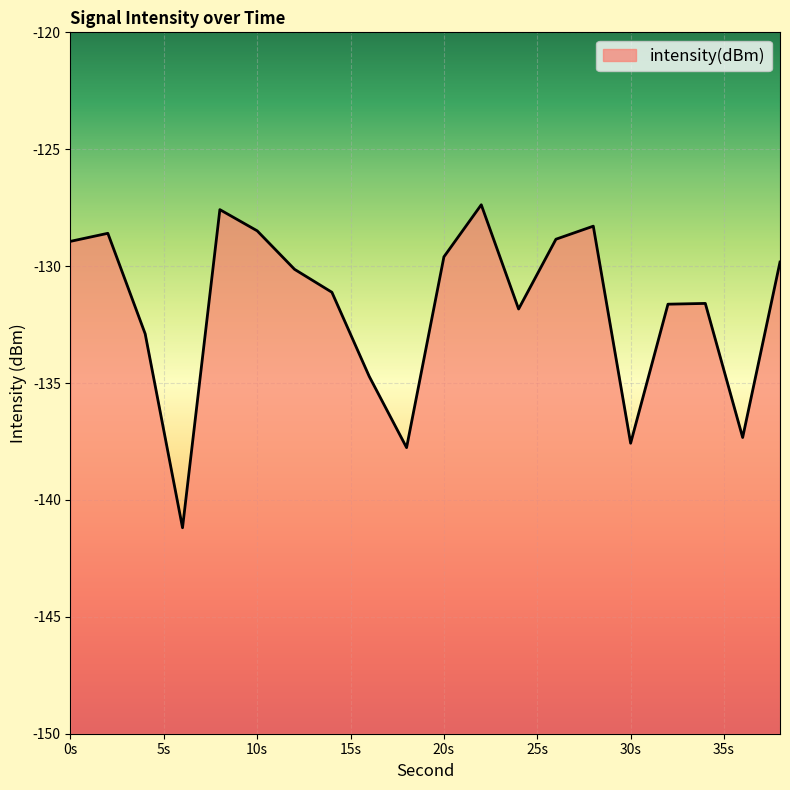

Read the value at 36.

-137.3